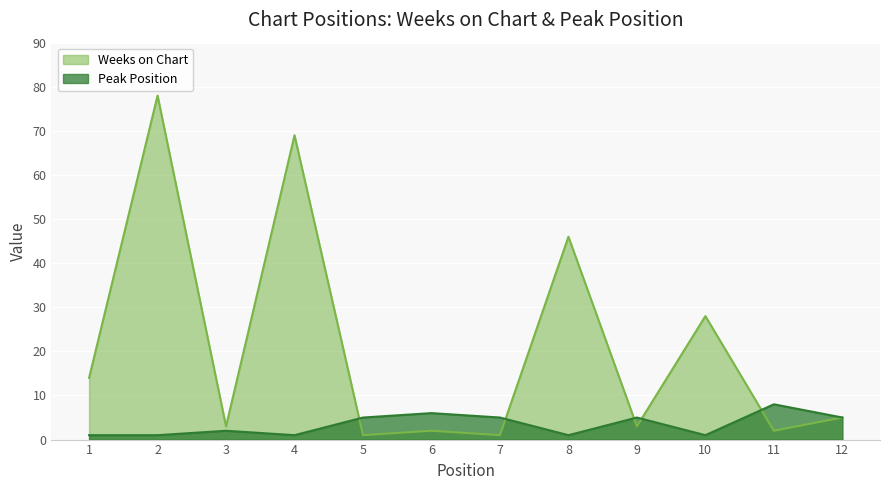

At how many categories does at least one series exceed 8?

5